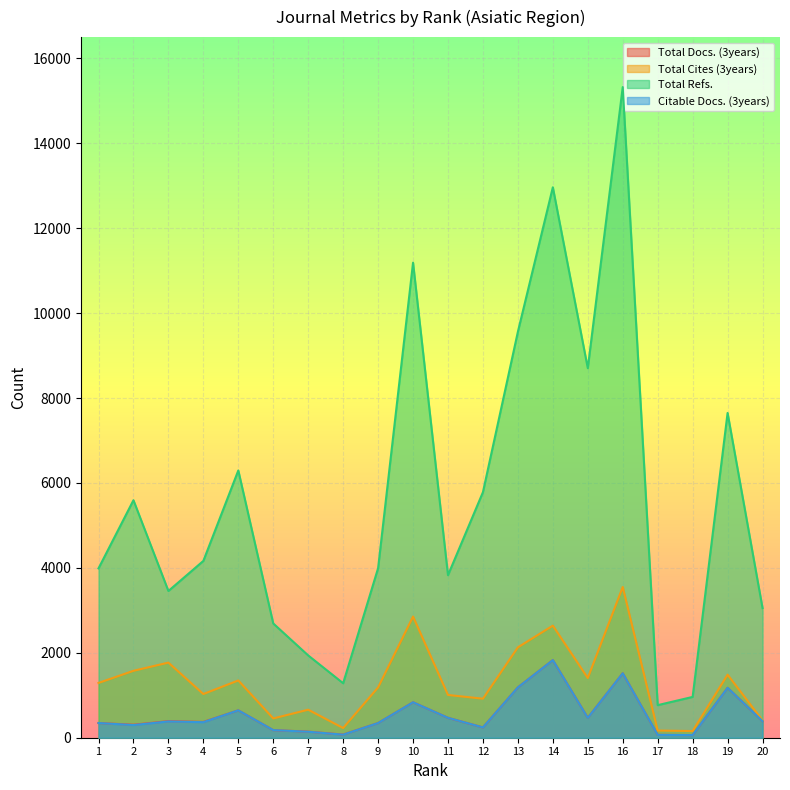

Where is Citable Docs. (3years) nearest to the value 945?

10